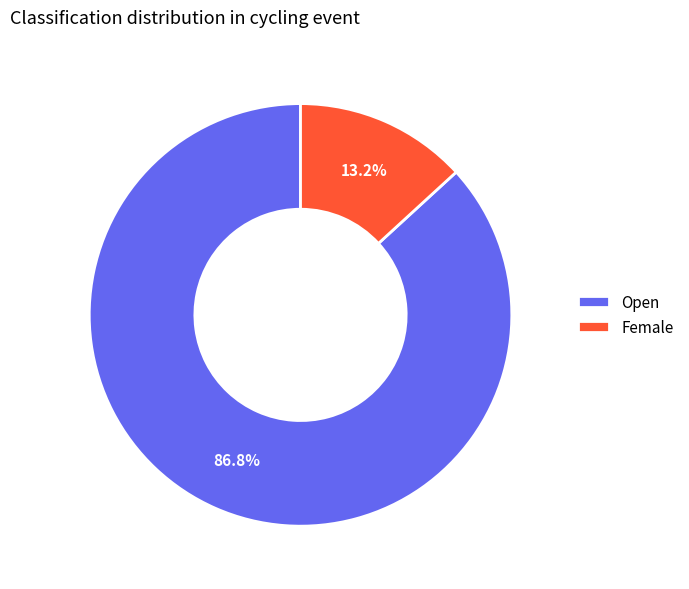

To the nearest percent, what is the average slice percentage?

50%